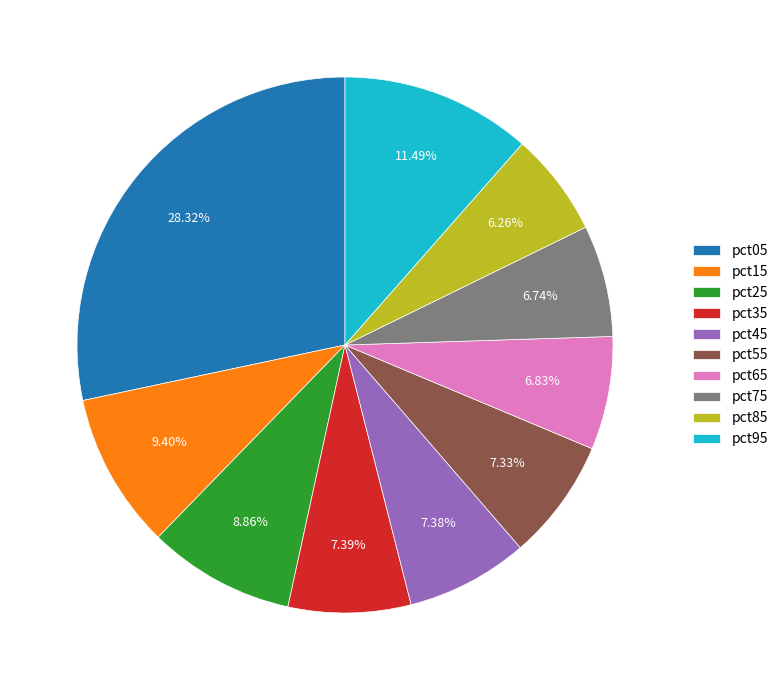

To the nearest percent, what is the difference between the largest and smallest slice percentages?

22%